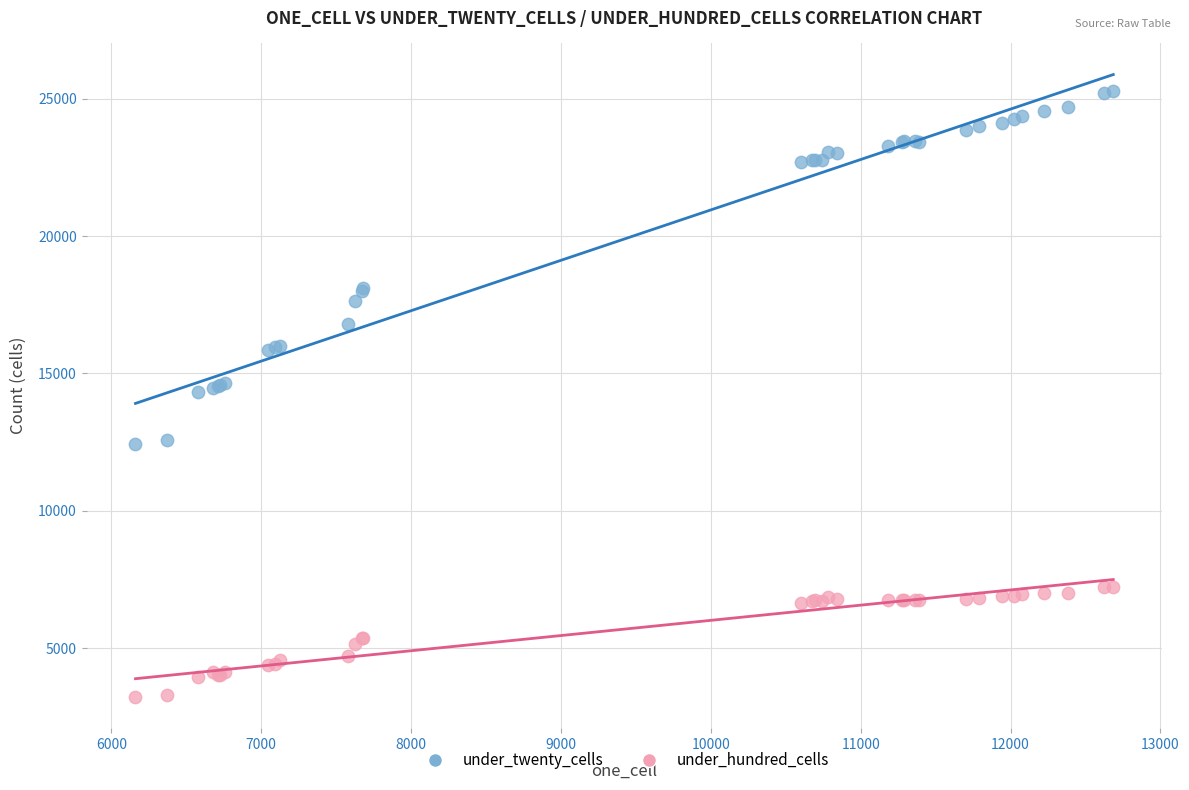

Which series contains the highest Y value?

under_twenty_cells